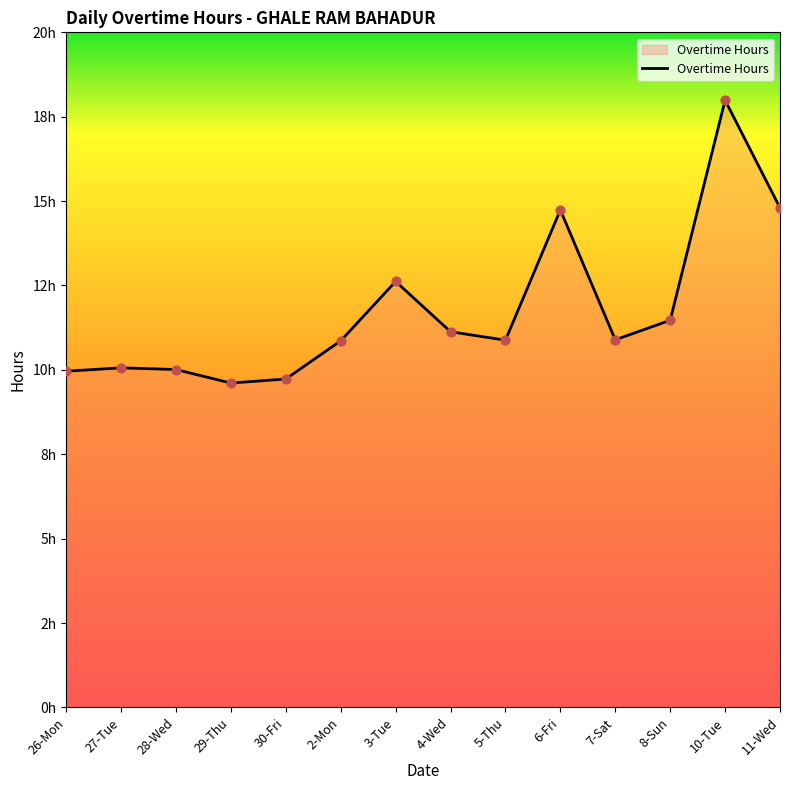

Between 3-Tue and 27-Tue, which is larger?

3-Tue